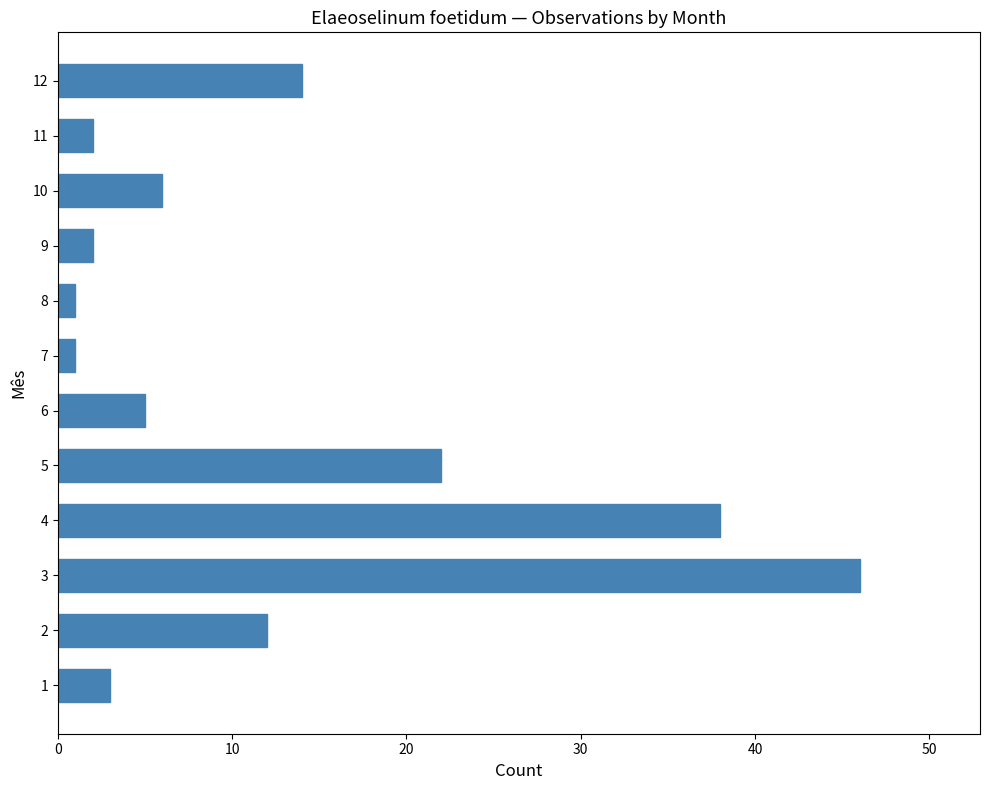

How many bars are there in total?

12